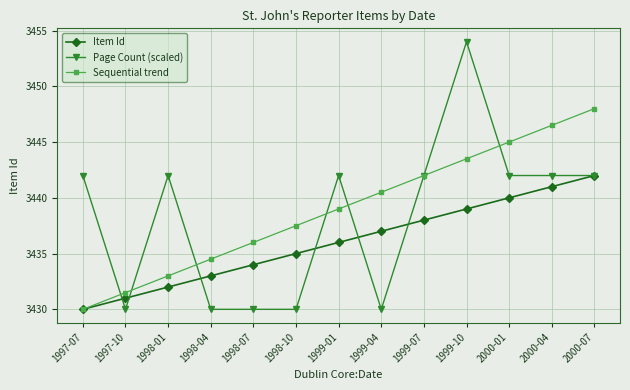

True or false: Item Id has more than 1 points higher than both neighbors.

False